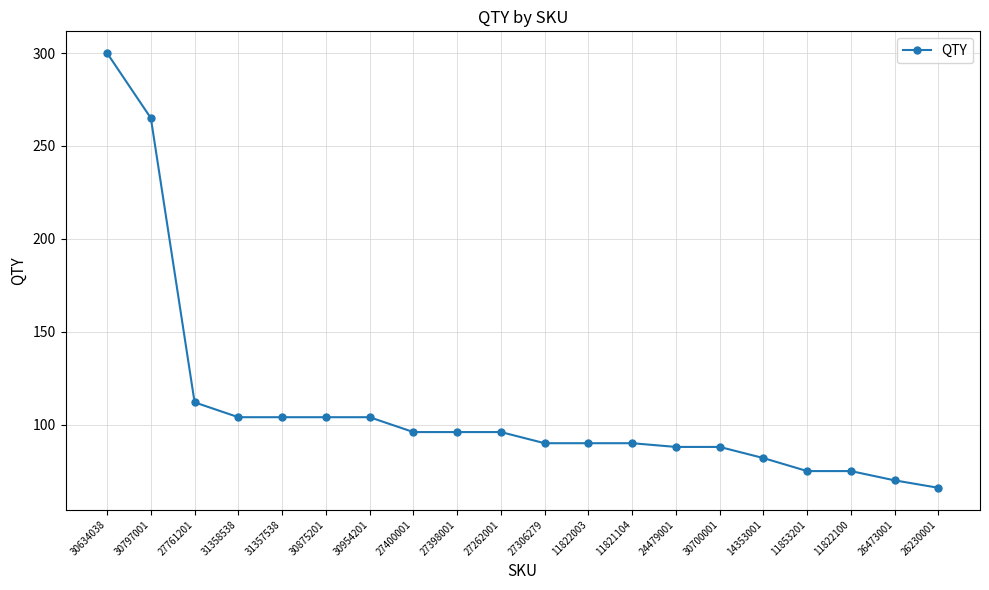

Which label corresponds to the largest value in the chart?

30634038